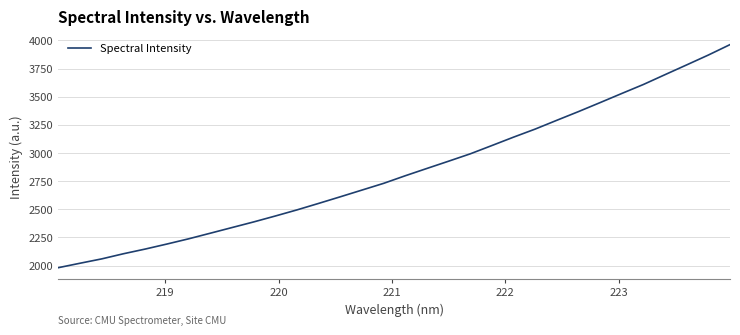

What is the difference between the maximum and minimum values?

1980.6